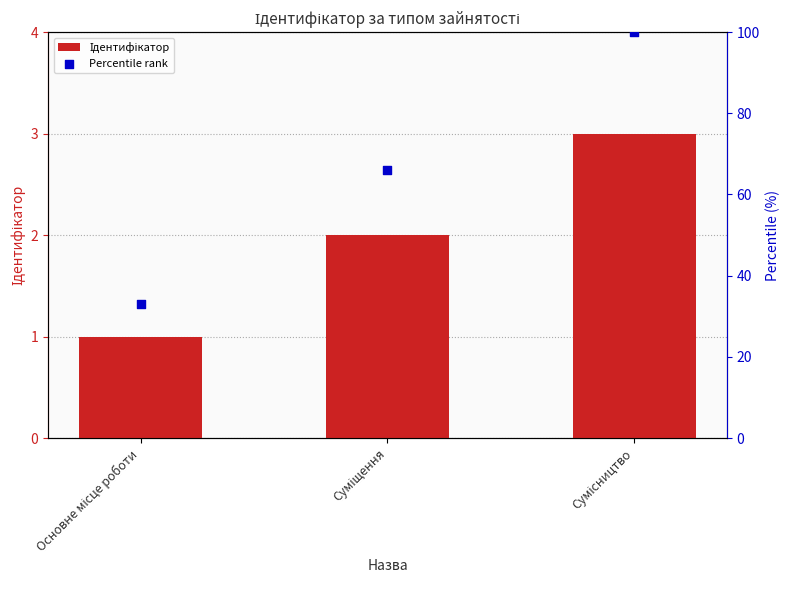

Which series reaches the minimum Y coordinate?

Ідентифікатор